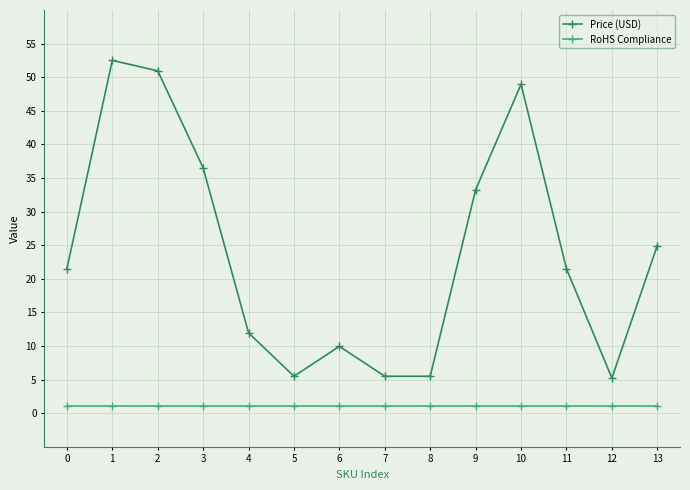

At 8, list the series in order from smallest to largest.

RoHS Compliance, Price (USD)